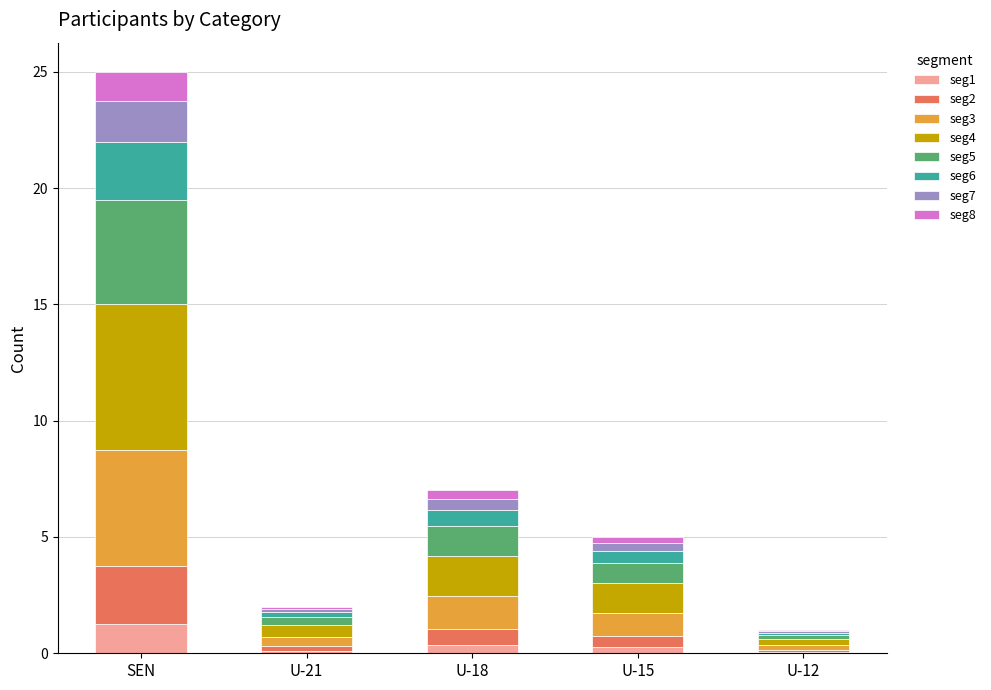

At which category is the sum across all series the highest?

SEN